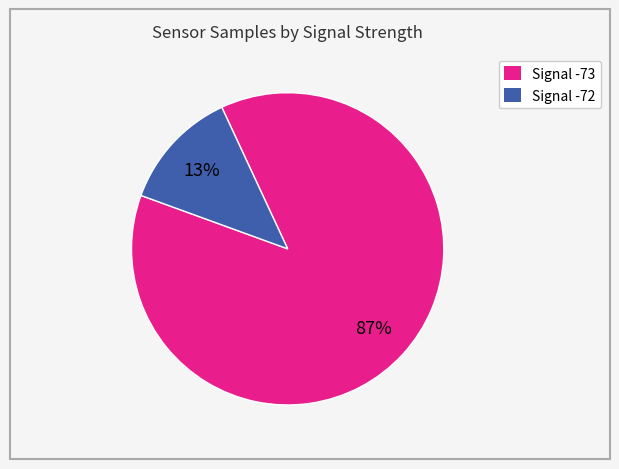

Rank the categories by value from highest to lowest.

Signal -73, Signal -72